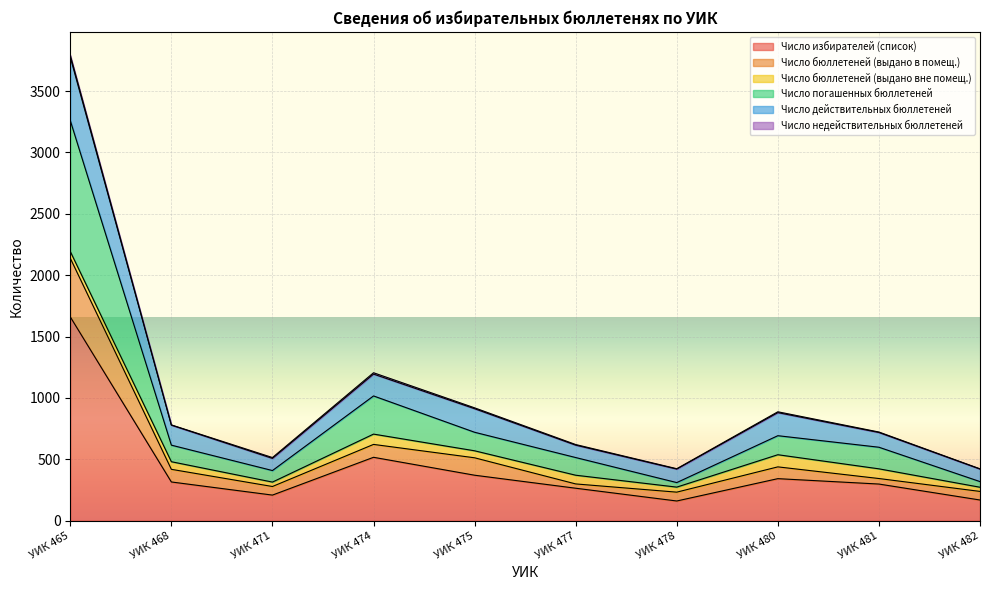

At which label does Число избирателей (список) reach its peak?

УИК 465